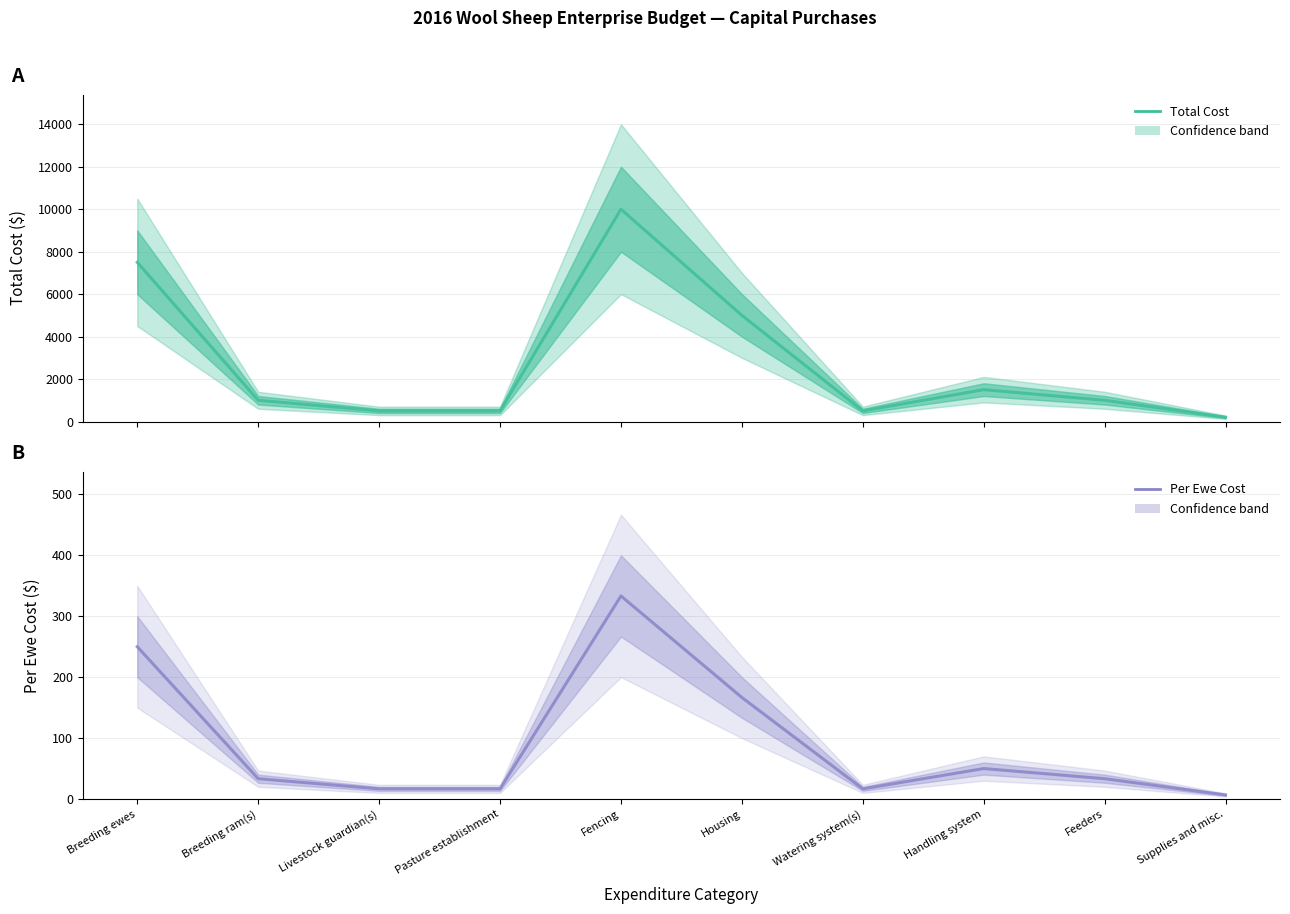

At which label is Per Ewe Cost (Estimate) closest to 170?

Housing